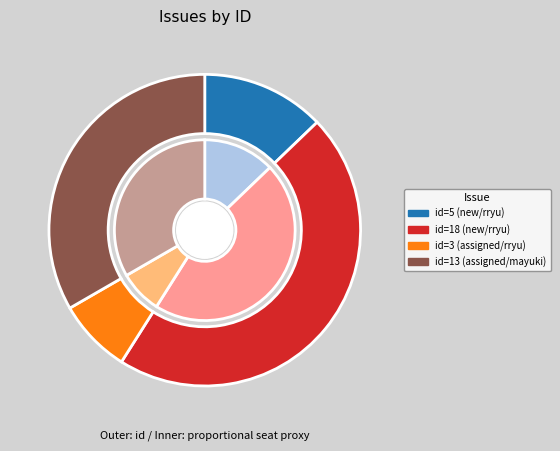

What is the ratio of the value at Summary#18 to the value at Summary#5?

3.6